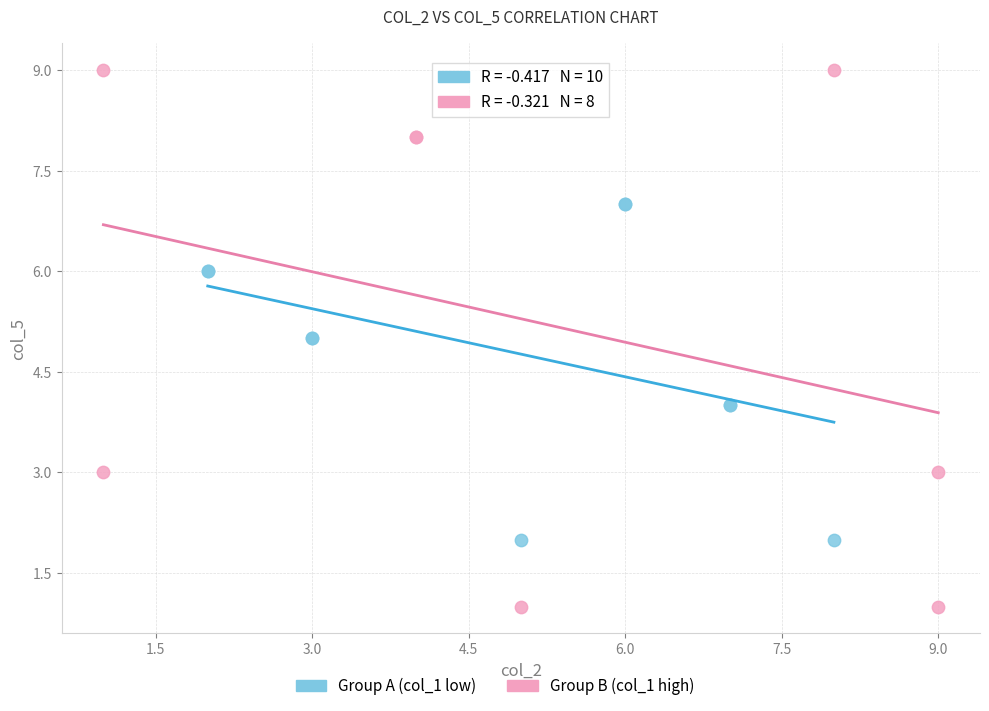

Which series reaches the minimum Y coordinate?

Group B (col_1 high)